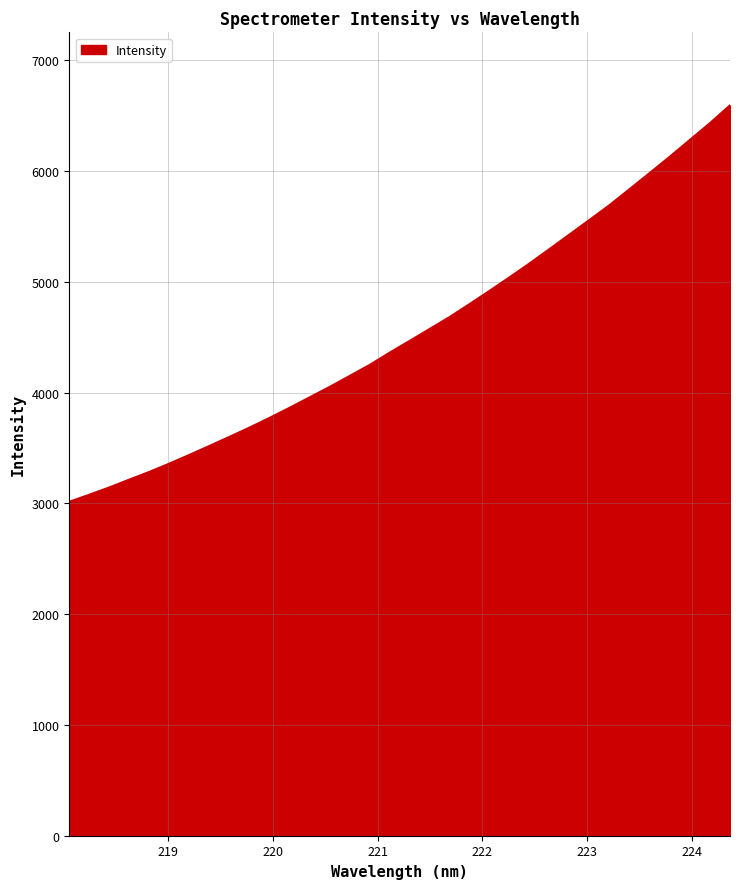

What is the difference between the maximum and minimum values?

3578.7